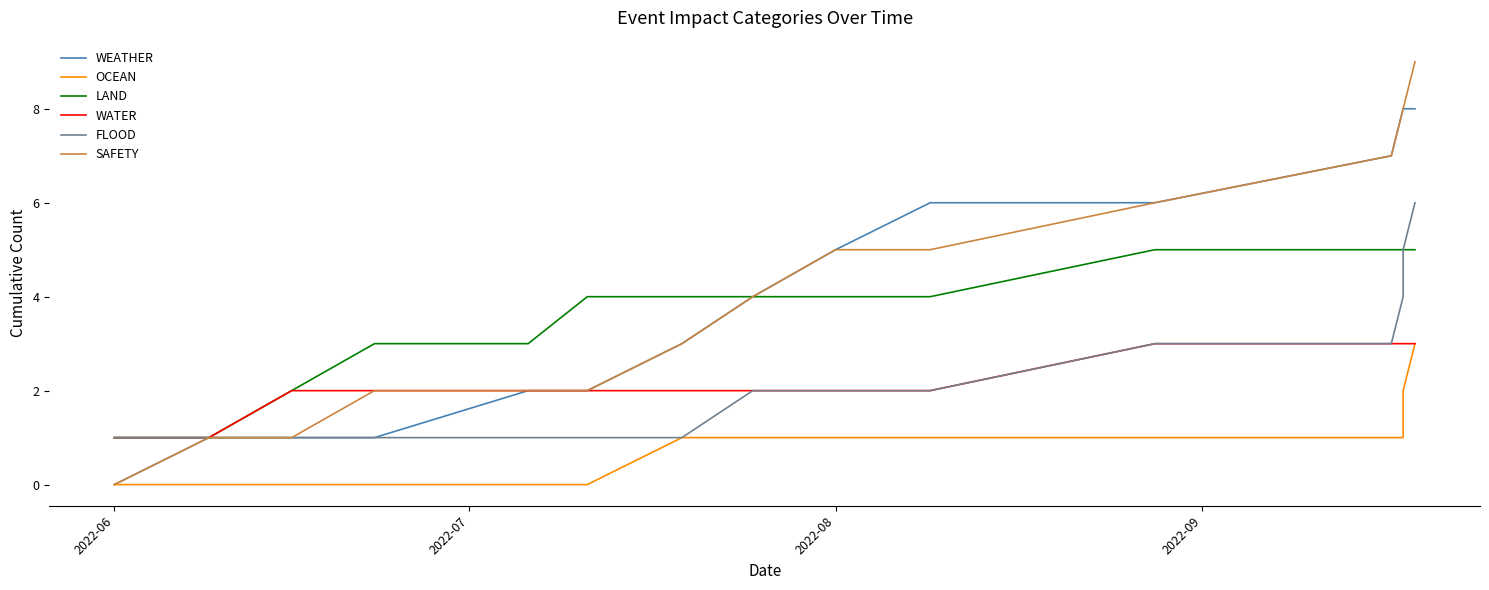

Which category has the lowest value in the WATER series?

2022-06